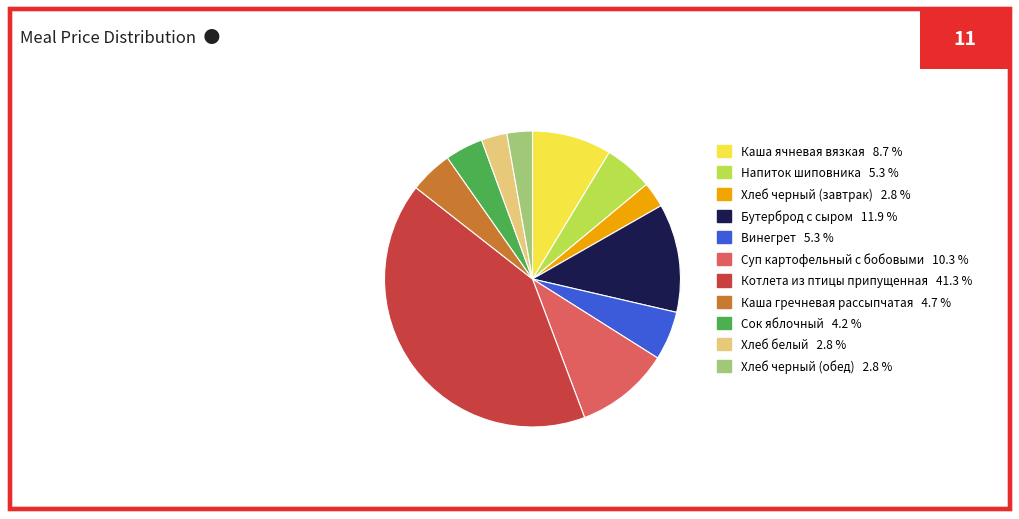

Which slice is the largest?

Котлета из птицы припущенная